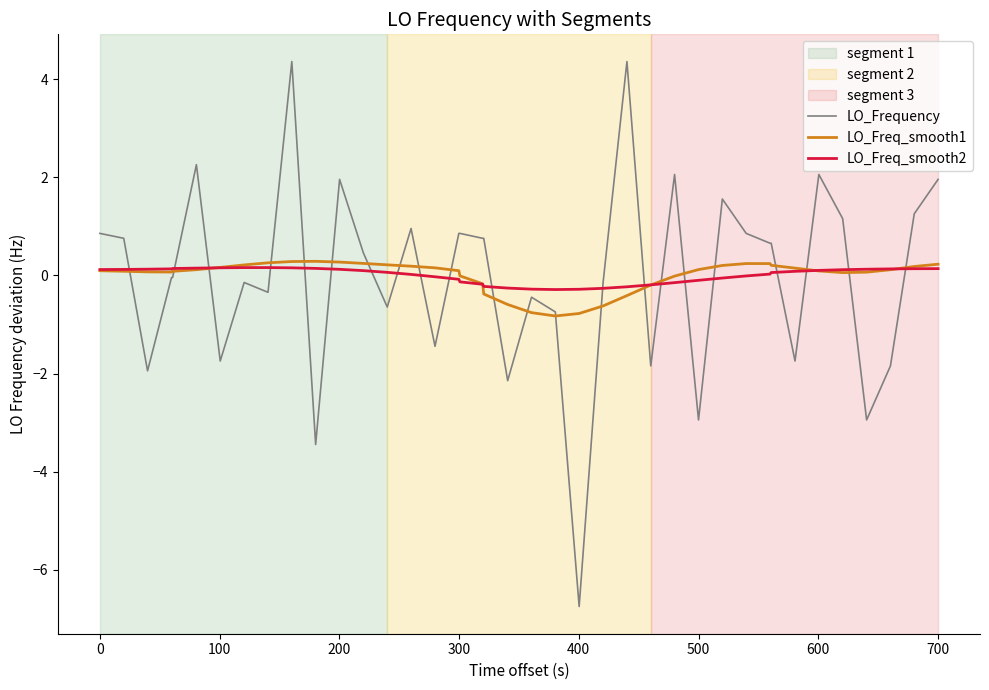

Which series has the largest range (max minus min)?

LO_Frequency